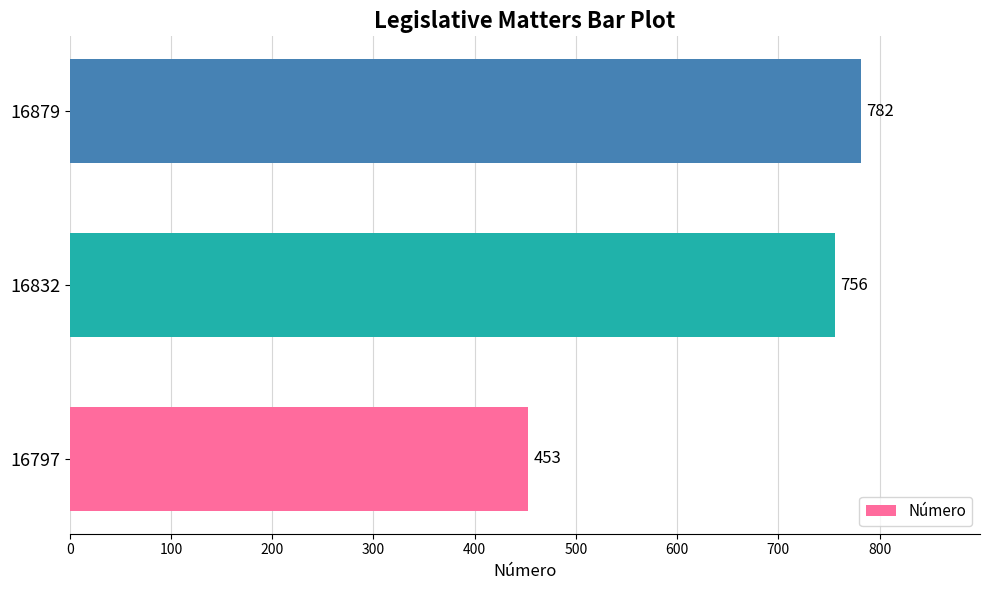

Reading bottom to top, extract all data points from this chart.

16797=453	16832=756	16879=782